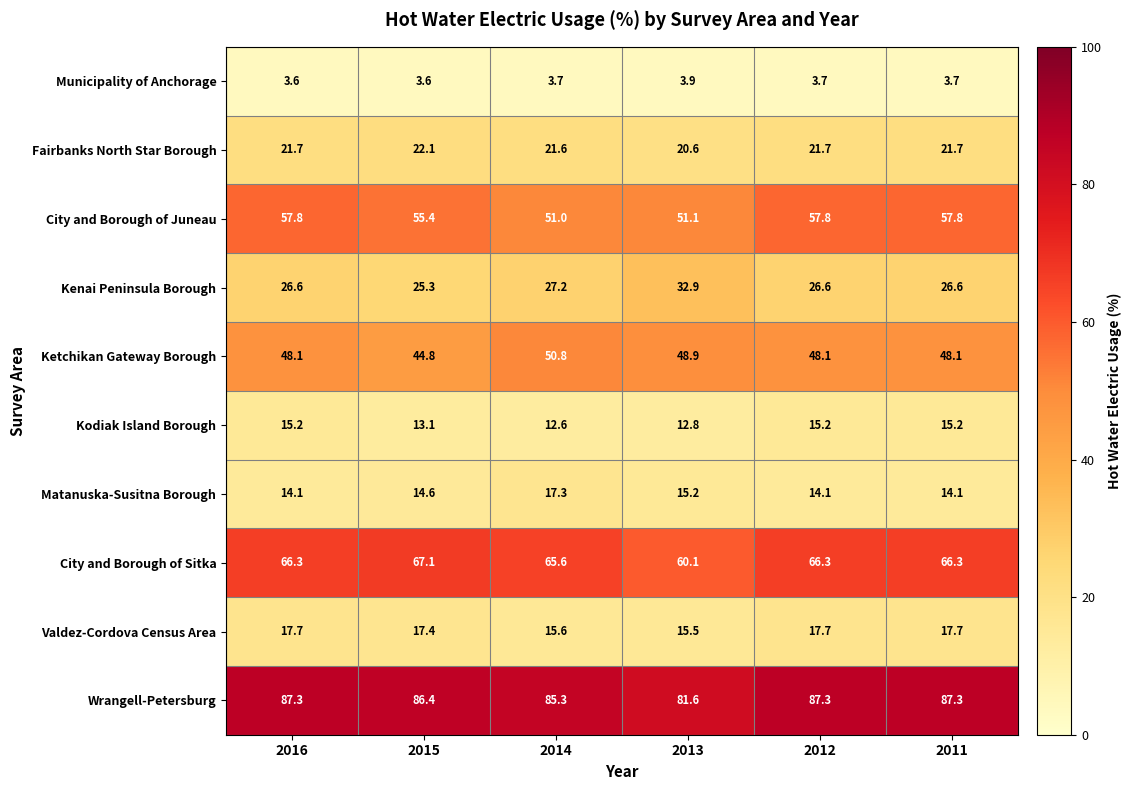

Count the number of data series in this chart.

10